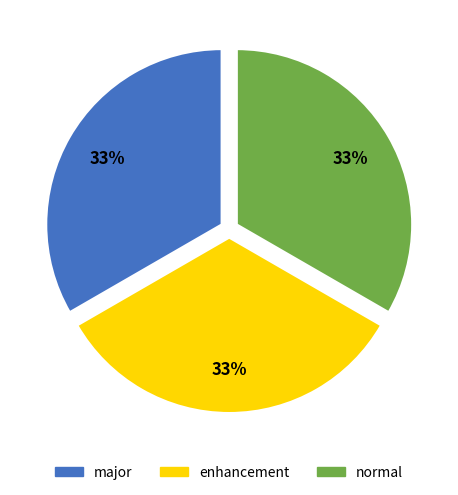

Is it true that enhancement is 33% of the pie?

True